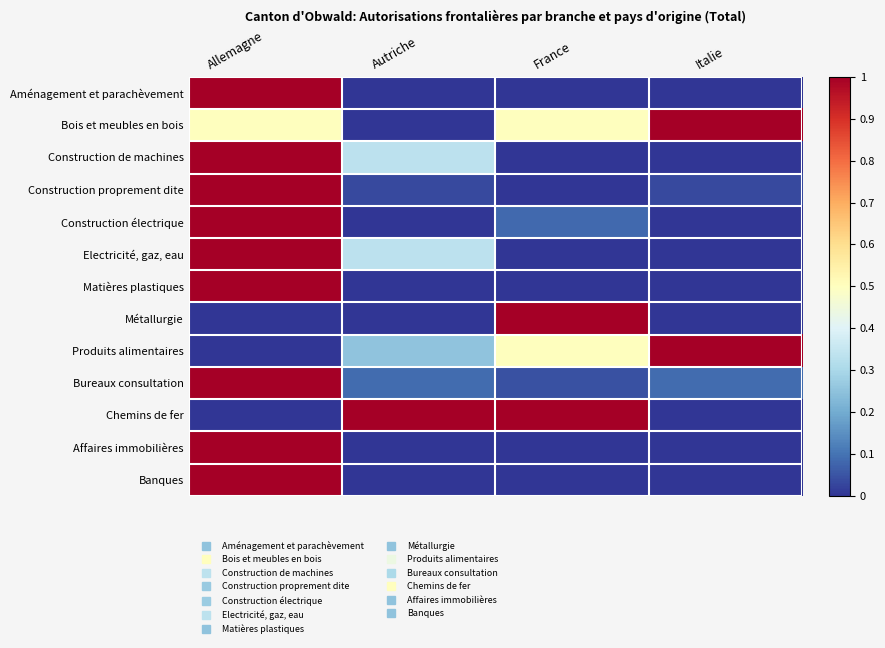

Reading left to right, what are all the values shown in this chart?

Aménagement et parachèvement: Allemagne=1.0	Autriche=0.0	France=0.0	Italie=0.0
Bois et meubles en bois: Allemagne=0.5	Autriche=0.0	France=0.5	Italie=1.0
Construction de machines: Allemagne=1.0	Autriche=0.3	France=0.0	Italie=0.0
Construction proprement dite: Allemagne=1.0	Autriche=0.0	France=0.0	Italie=0.0
Construction électrique: Allemagne=1.0	Autriche=0.0	France=0.1	Italie=0.0
Electricité, gaz, eau: Allemagne=1.0	Autriche=0.3	France=0.0	Italie=0.0
Matières plastiques: Allemagne=1.0	Autriche=0.0	France=0.0	Italie=0.0
Métallurgie: Allemagne=0.0	Autriche=0.0	France=1.0	Italie=0.0
Produits alimentaires: Allemagne=0.0	Autriche=0.2	France=0.5	Italie=1.0
Bureaux consultation: Allemagne=1.0	Autriche=0.1	France=0.0	Italie=0.1
Chemins de fer: Allemagne=0.0	Autriche=1.0	France=1.0	Italie=0.0
Affaires immobilières: Allemagne=1.0	Autriche=0.0	France=0.0	Italie=0.0
Banques: Allemagne=1.0	Autriche=0.0	France=0.0	Italie=0.0